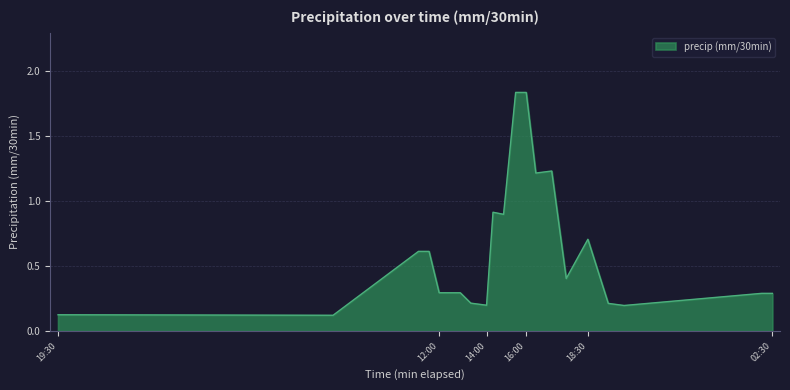

What is the difference between the maximum and minimum values?

1.7